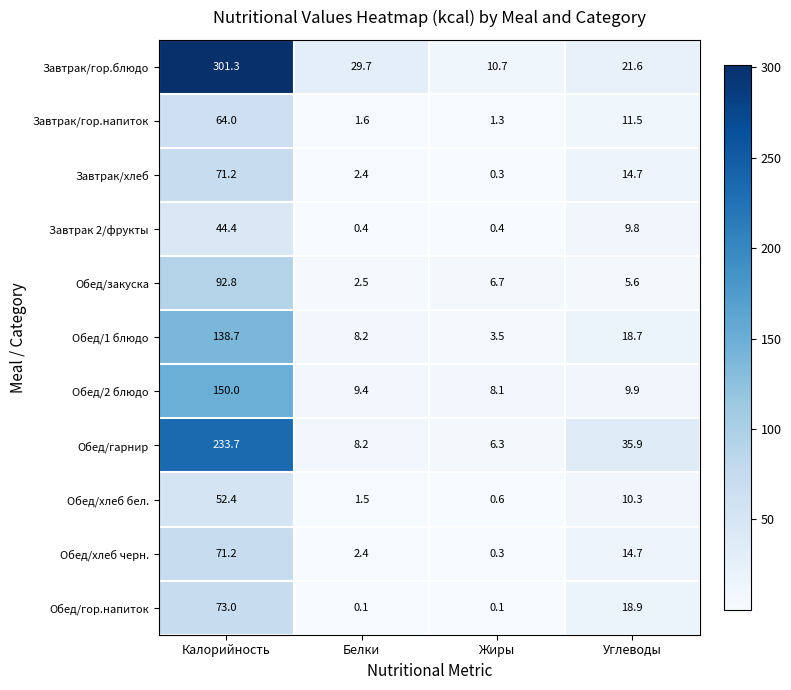

The value of Обед/1 блюдо at Калорийность is 138.7. True or false?

True